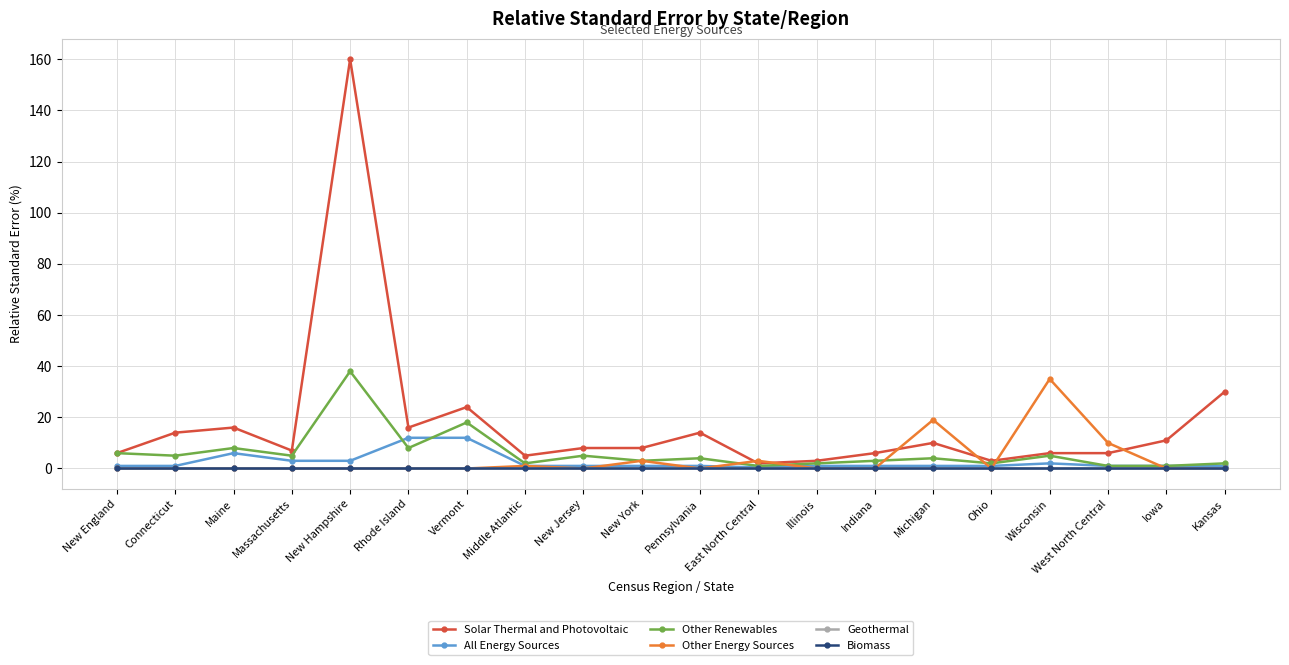

Reading right to left, transcribe all the data shown in this chart.

Solar Thermal and Photovoltaic: Kansas=30.0	Iowa=11.0	West North Central=6.0	Wisconsin=6.0	Ohio=3.0	Michigan=10.0	Indiana=6.0	Illinois=3.0	East North Central=2.0	Pennsylvania=14.0	New York=8.0	New Jersey=8.0	Middle Atlantic=5.0	Vermont=24.0	Rhode Island=16.0	New Hampshire=160.0	Massachusetts=7.0	Maine=16.0	Connecticut=14.0	New England=6.0
All Energy Sources: Kansas=1.0	Iowa=1.0	West North Central=1.0	Wisconsin=2.0	Ohio=1.0	Michigan=1.0	Indiana=1.0	Illinois=1.0	East North Central=0.4	Pennsylvania=1.0	New York=1.0	New Jersey=1.0	Middle Atlantic=1.0	Vermont=12.0	Rhode Island=12.0	New Hampshire=3.0	Massachusetts=3.0	Maine=6.0	Connecticut=1.0	New England=1.0
Other Renewables: Kansas=2.0	Iowa=1.0	West North Central=1.0	Wisconsin=5.0	Ohio=2.0	Michigan=4.0	Indiana=3.0	Illinois=2.0	East North Central=1.0	Pennsylvania=4.0	New York=3.0	New Jersey=5.0	Middle Atlantic=2.0	Vermont=18.0	Rhode Island=8.0	New Hampshire=38.0	Massachusetts=5.0	Maine=8.0	Connecticut=5.0	New England=6.0
Other Energy Sources: Kansas=0.0	Iowa=0.0	West North Central=10.0	Wisconsin=35.0	Ohio=0.0	Michigan=19.0	Indiana=0.0	Illinois=0.0	East North Central=3.0	Pennsylvania=0.0	New York=3.0	New Jersey=0.0	Middle Atlantic=1.0	Vermont=0.0	Rhode Island=0.0	New Hampshire=0.0	Massachusetts=0.0	Maine=0.0	Connecticut=0.0	New England=0.0
Geothermal: Kansas=0.0	Iowa=0.0	West North Central=0.0	Wisconsin=0.0	Ohio=0.0	Michigan=0.0	Indiana=0.0	Illinois=0.0	East North Central=0.0	Pennsylvania=0.0	New York=0.0	New Jersey=0.0	Middle Atlantic=0.0	Vermont=0.0	Rhode Island=0.0	New Hampshire=0.0	Massachusetts=0.0	Maine=0.0	Connecticut=0.0	New England=0.0
Biomass: Kansas=0.0	Iowa=0.0	West North Central=0.0	Wisconsin=0.0	Ohio=0.0	Michigan=0.0	Indiana=0.0	Illinois=0.0	East North Central=0.0	Pennsylvania=0.0	New York=0.0	New Jersey=0.0	Middle Atlantic=0.0	Vermont=0.0	Rhode Island=0.0	New Hampshire=0.0	Massachusetts=0.0	Maine=0.0	Connecticut=0.0	New England=0.0